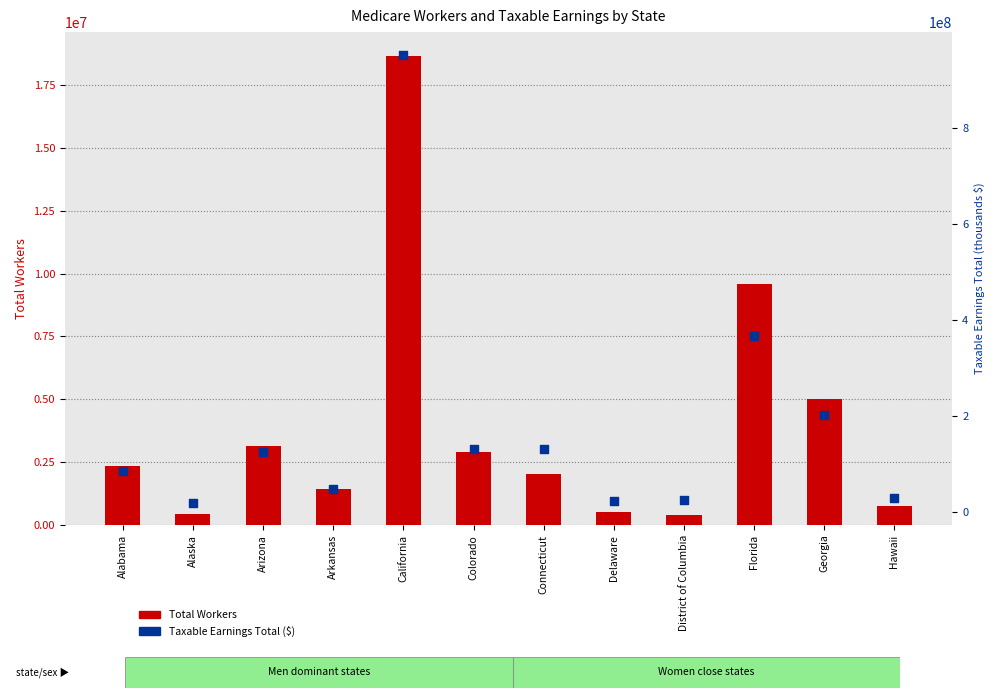

What is the total value across all series at Georgia?

207500412